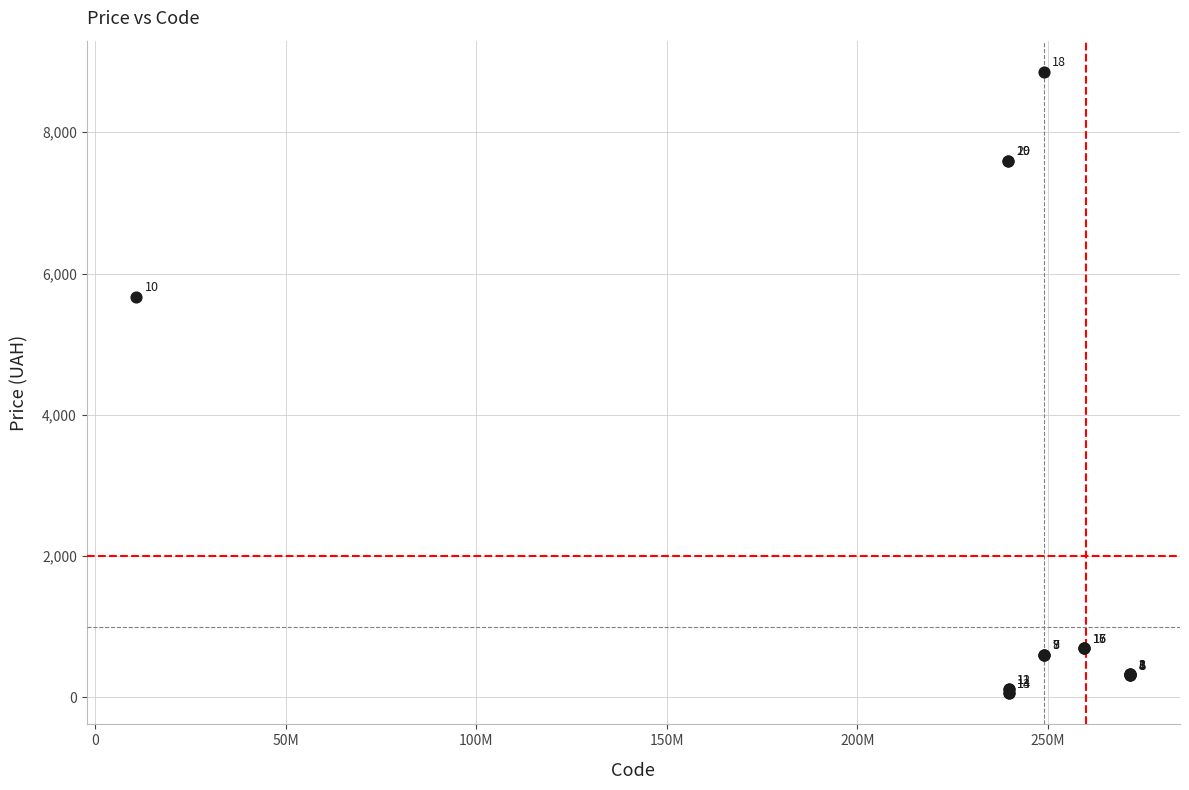

What Y value in the scatter plot is closest to 4456?

5673.8